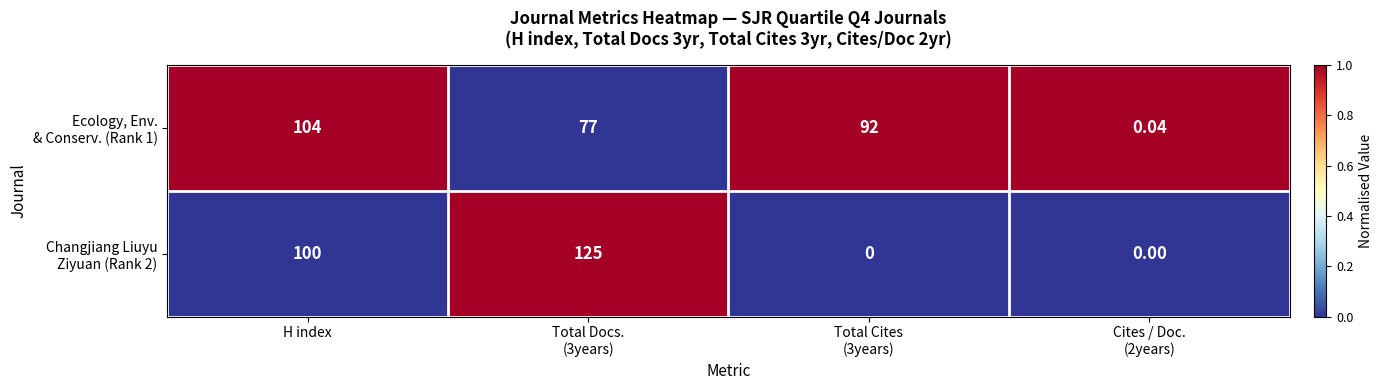

At which category is the sum across all series the highest?

H index